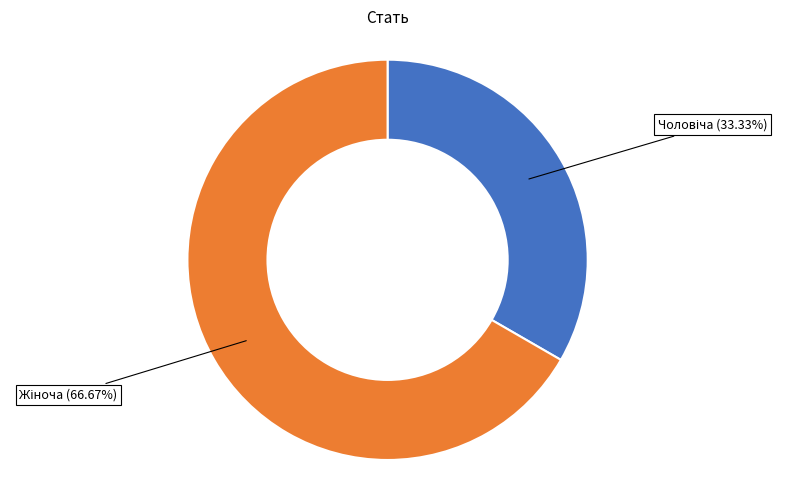

Does any single category account for the majority?

Yes